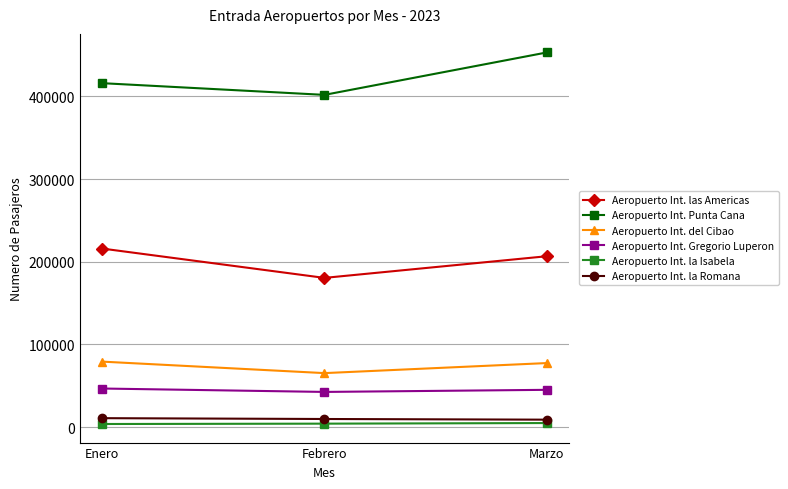

Between Febrero and Marzo, which series saw the biggest shift?

Aeropuerto Int. Punta Cana